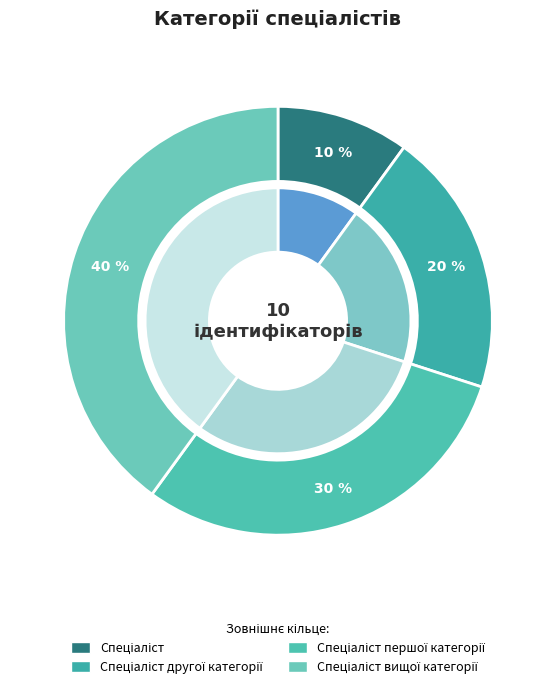

What percentage is the Спеціаліст slice, to the nearest percent?

10%